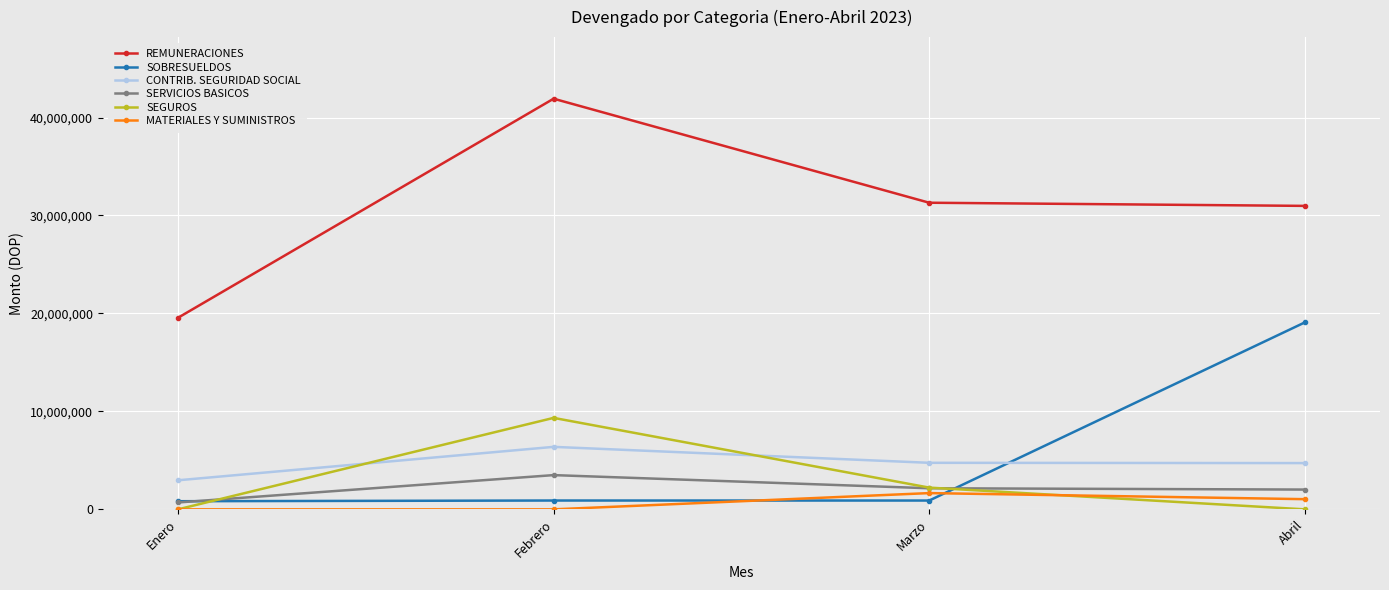

What is the highest value of the CONTRIB. SEGURIDAD SOCIAL series?

6379600.0